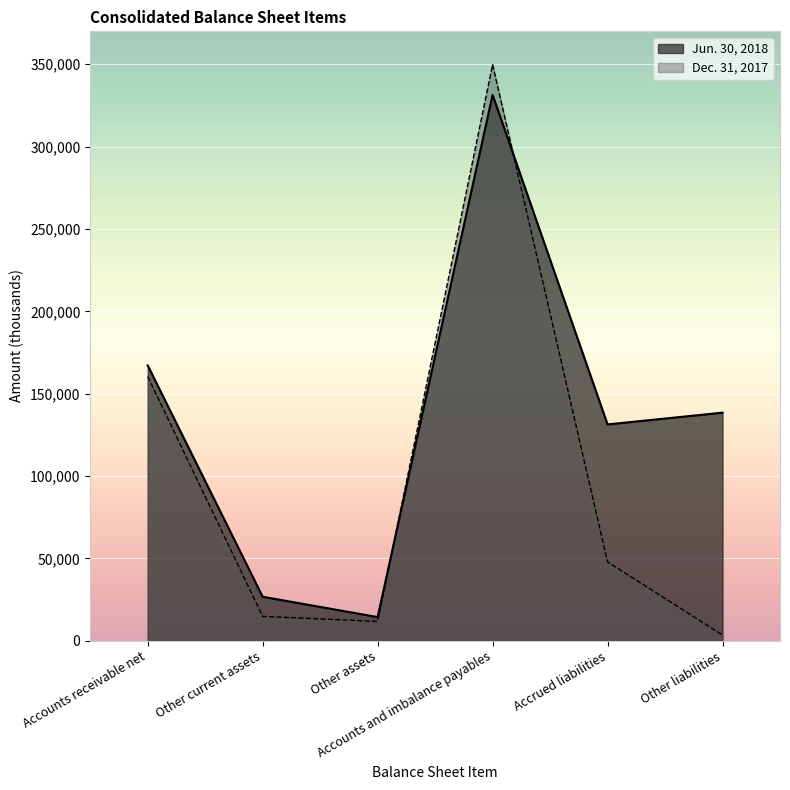

Is it true that Jun. 30, 2018 equals 174425 at Accrued liabilities?

False